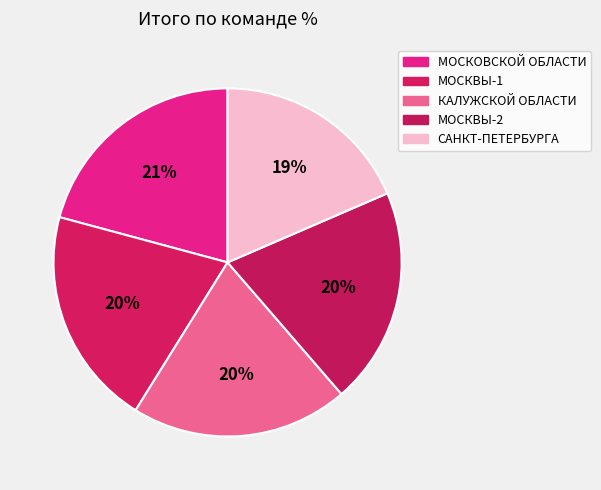

What is the largest slice in the pie chart?

МОСКОВСКОЙ ОБЛАСТИ